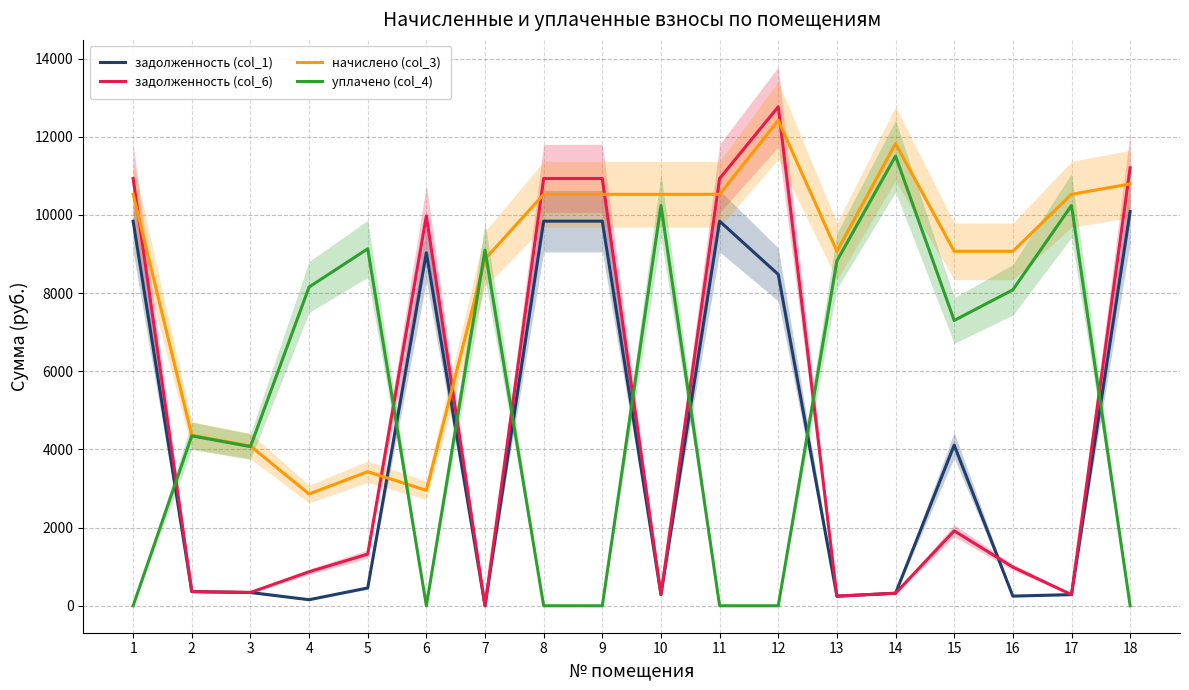

Is it true that уплачено (col_4) equals 10242.6 at 10?

True